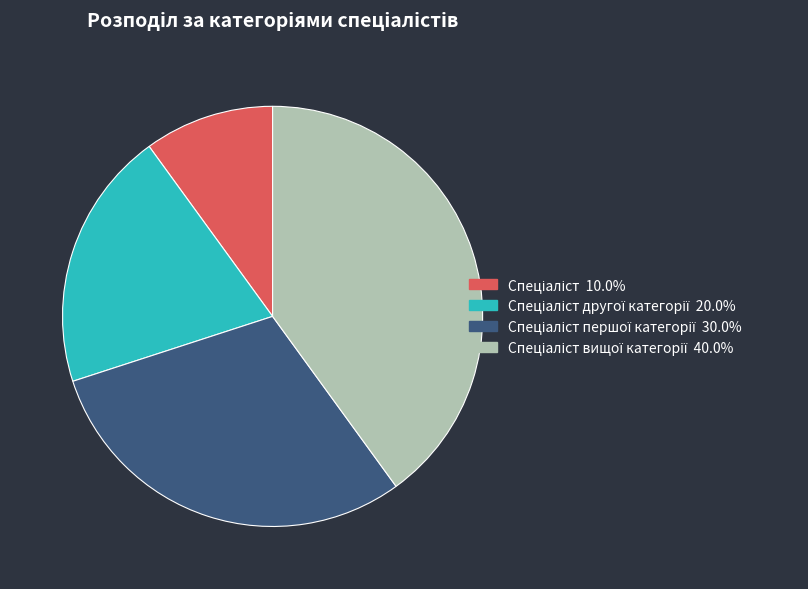

Is there a majority slice in this chart?

No